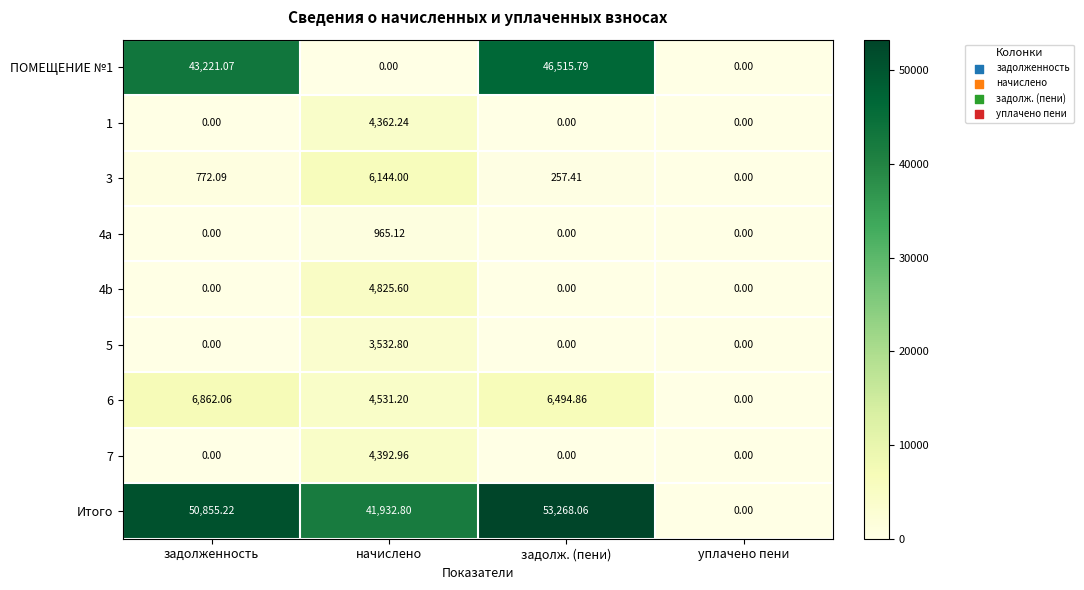

Which series has the largest range (max minus min)?

Итого